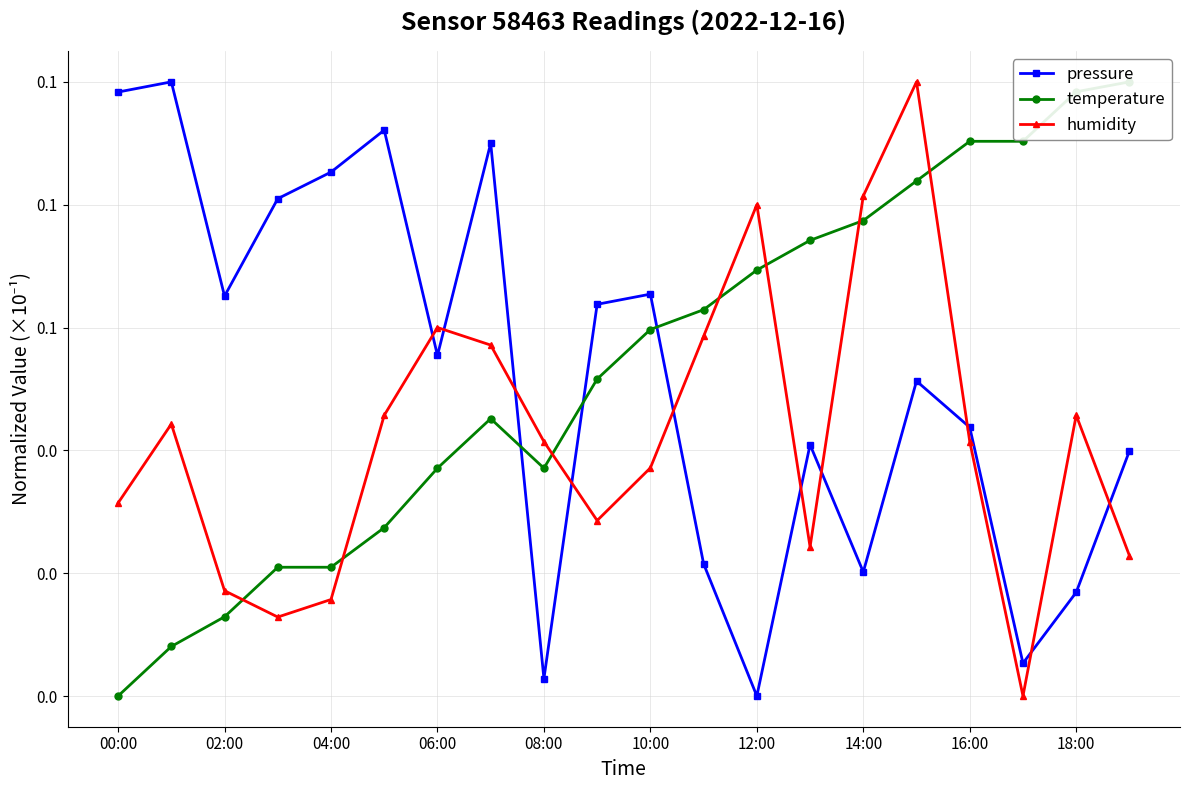

Which series has the largest total across all categories?

temperature